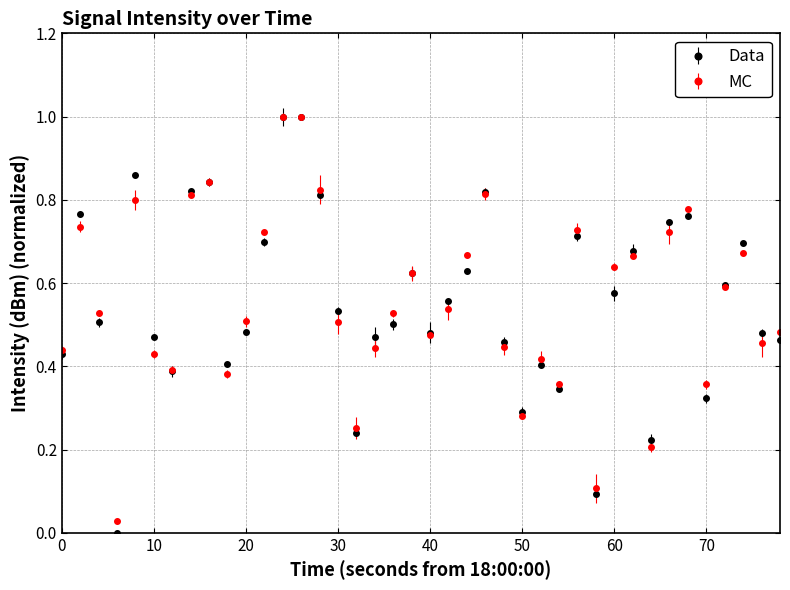

What is the value of the MC point at the 14th from the left?

1.0